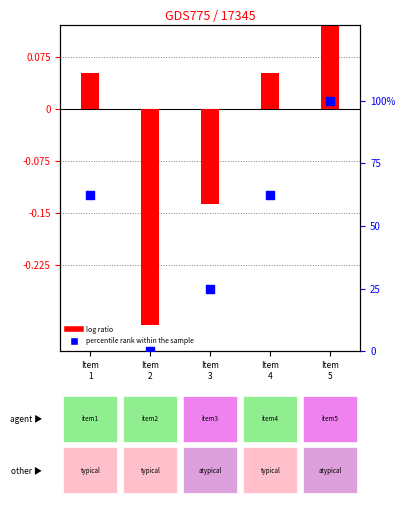

Between Item
3 and Item
1, which is larger?

Item
1